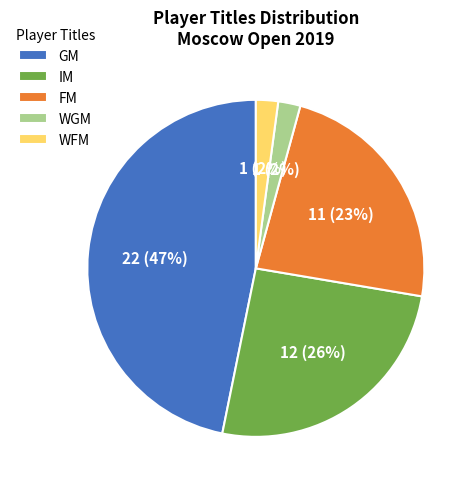

To the nearest percent, what is the combined percentage of IM and FM?

49%